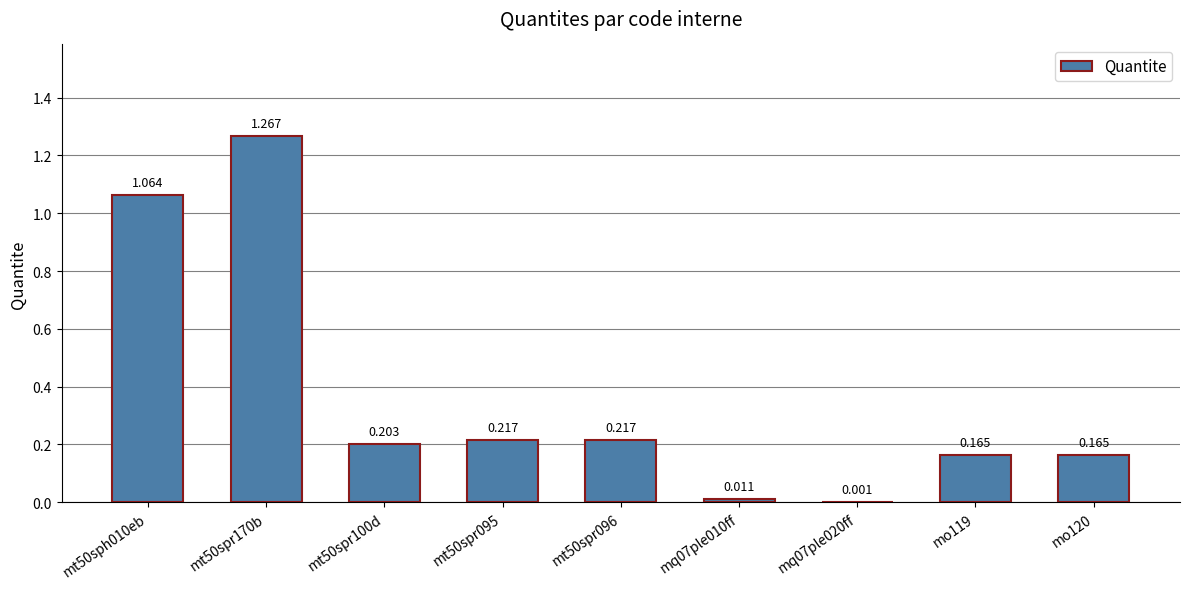

What is the change in value from mq07ple020ff to mo119?

+0.2